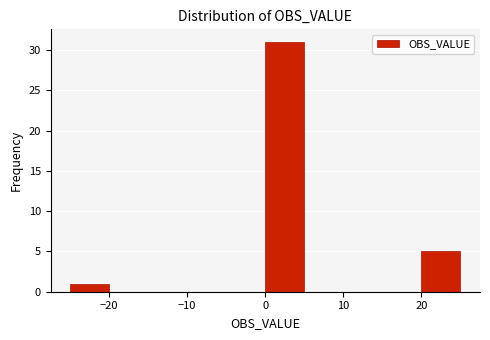

Reading left to right, transcribe this chart: for each bar, give the range it covers on the x-axis and its height. The values are not printed on the chart, so give them approximately, as read against the axis.

-25 to -20: 1
-20 to -15: 0
-15 to -10: 0
-10 to -5: 0
-5 to 0: 0
0 to 5: 31
5 to 10: 0
10 to 15: 0
15 to 20: 0
20 to 25: 5